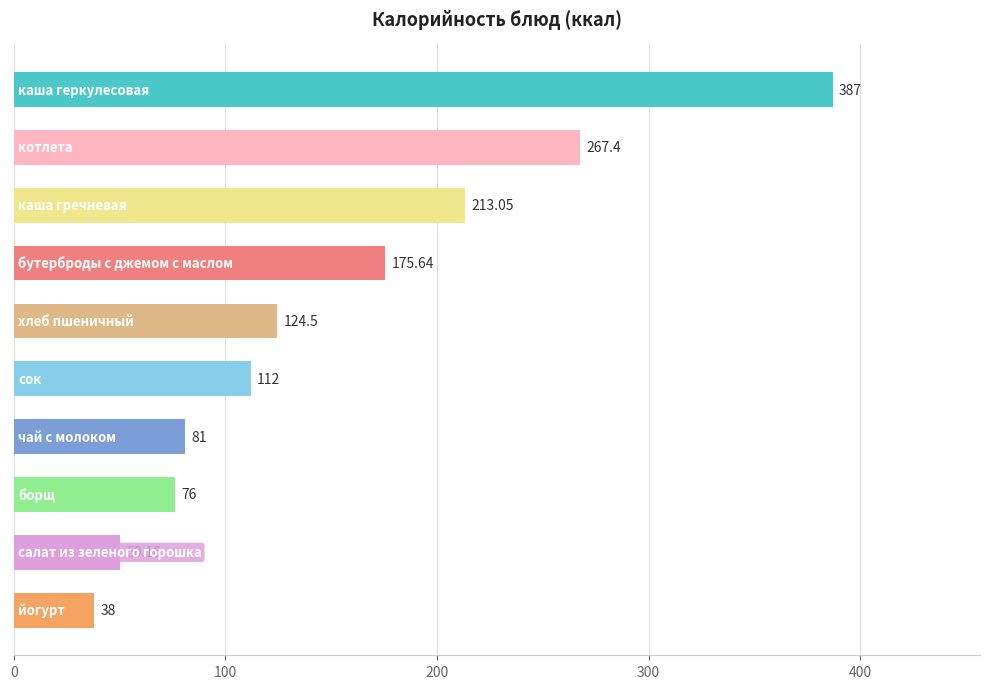

What is the difference between the maximum and minimum values?

349.0